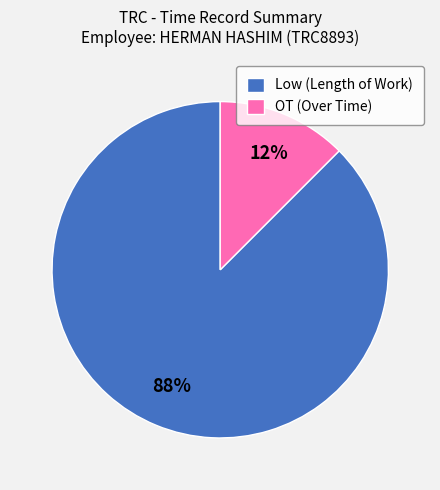

Is there any slice that represents more than half of the pie?

Yes